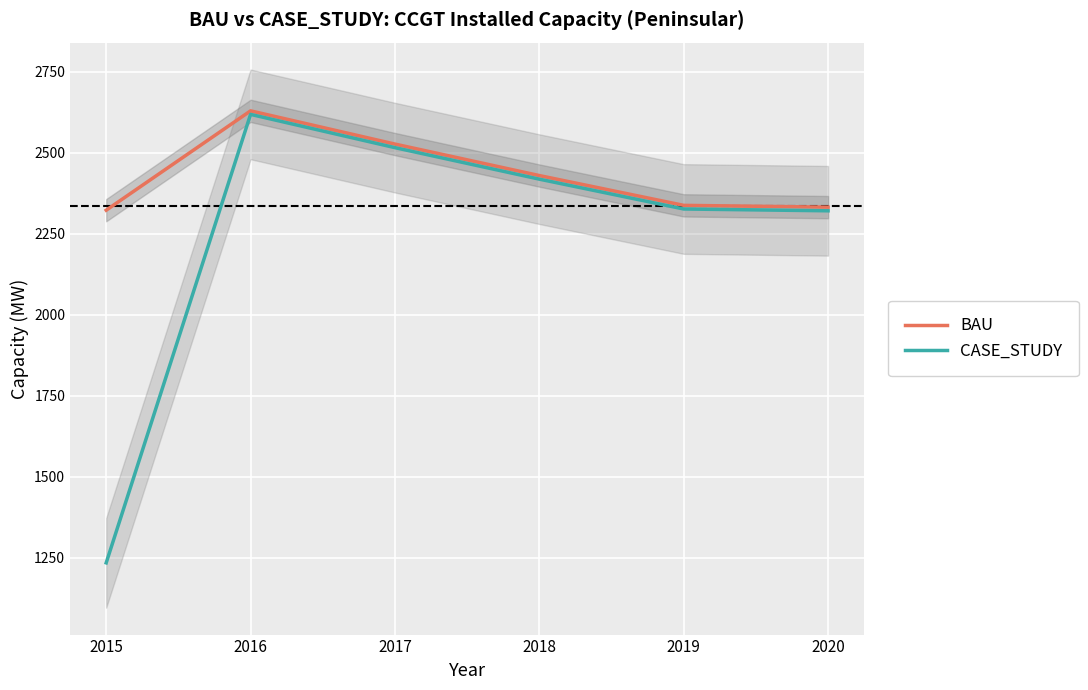

At which category does CASE_STUDY reach its first local peak?

2016